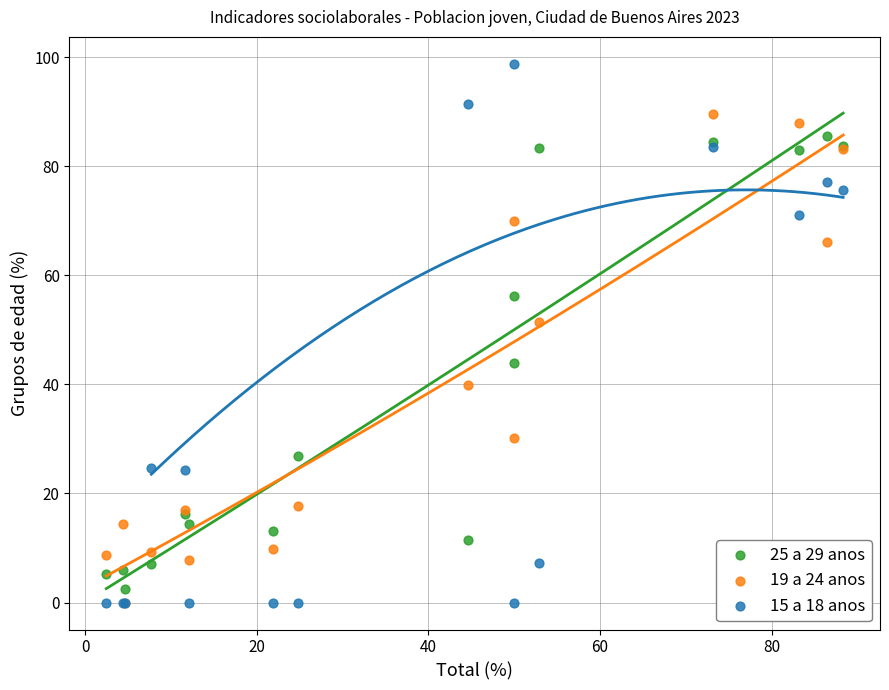

Which series has the widest spread of Y values?

15 a 18 anos